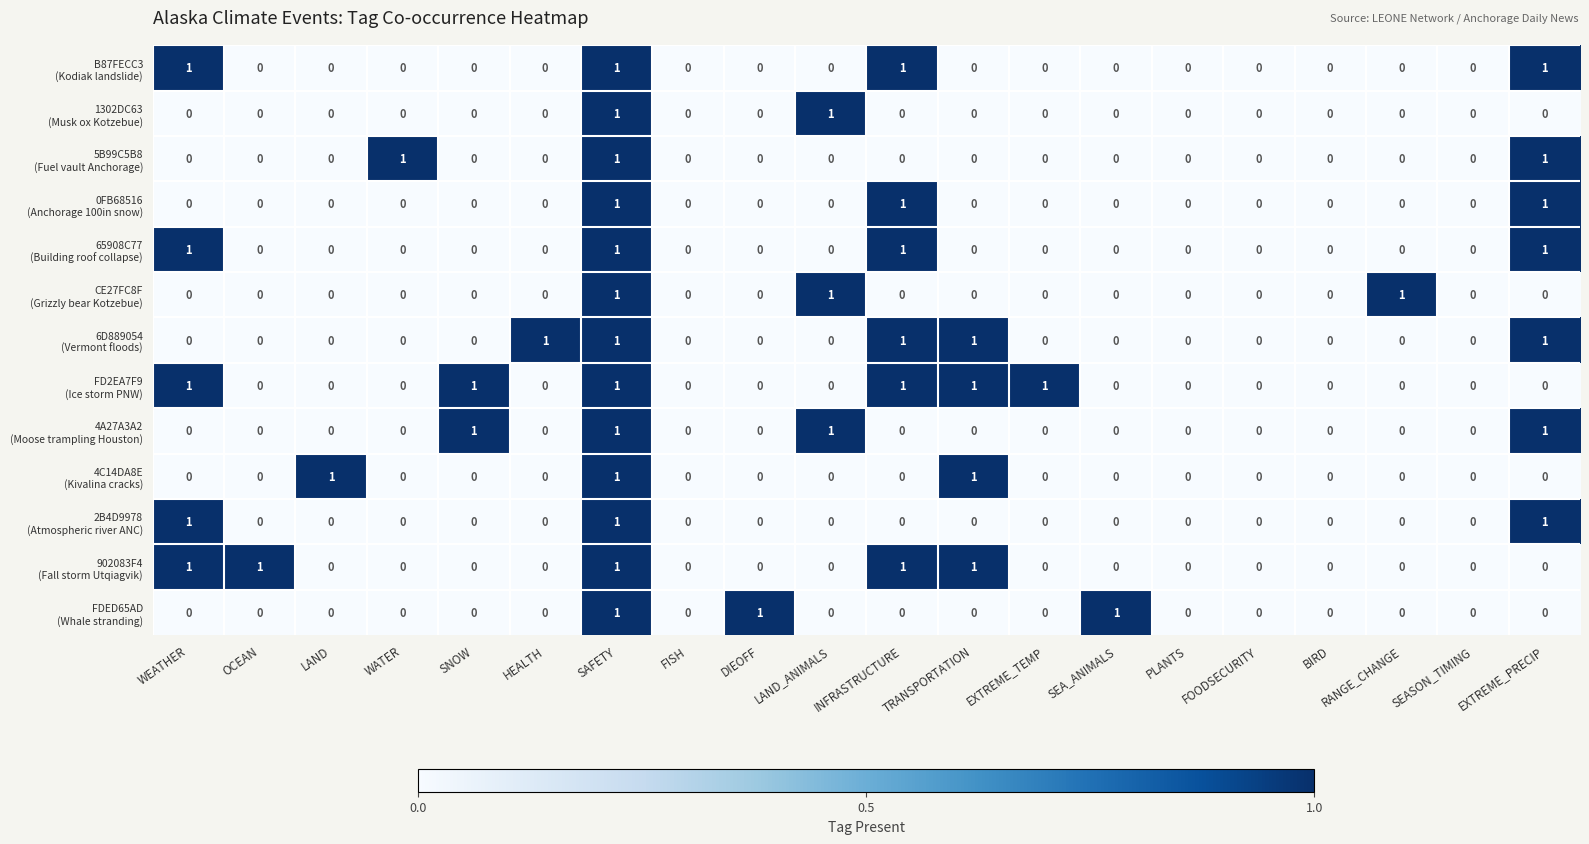

How many distinct data groups are displayed?

13